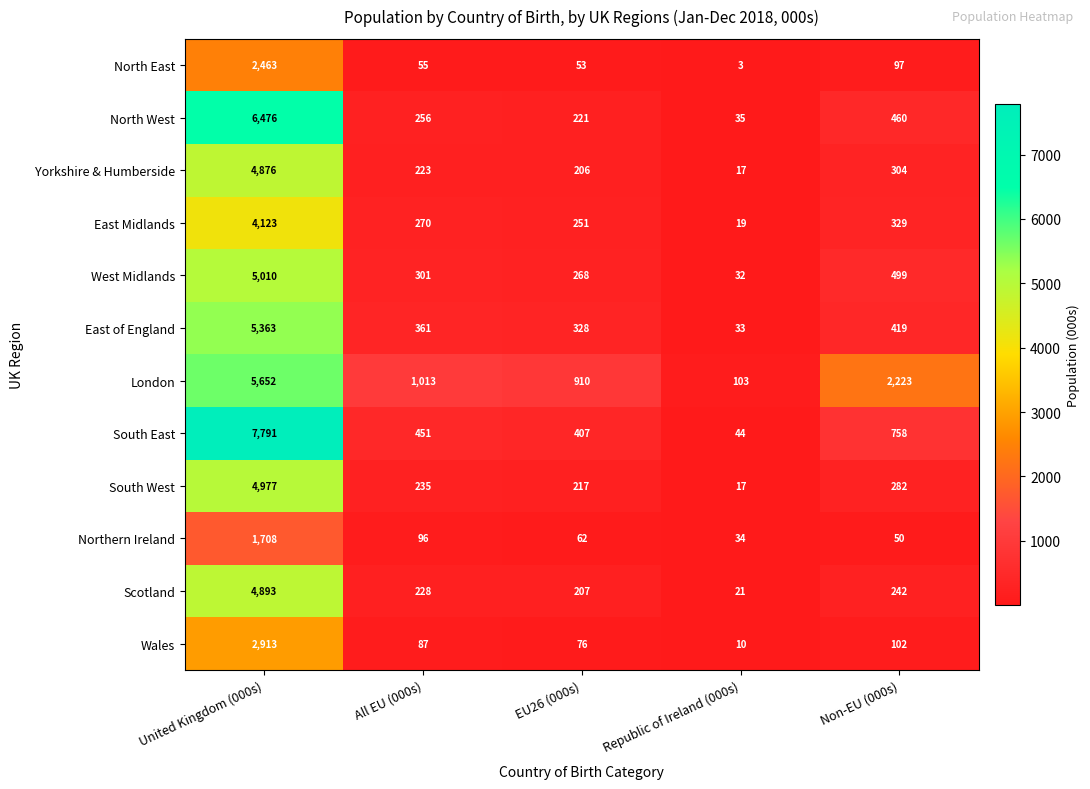

The London series shows 5652 at United Kingdom (000s). True or false?

True